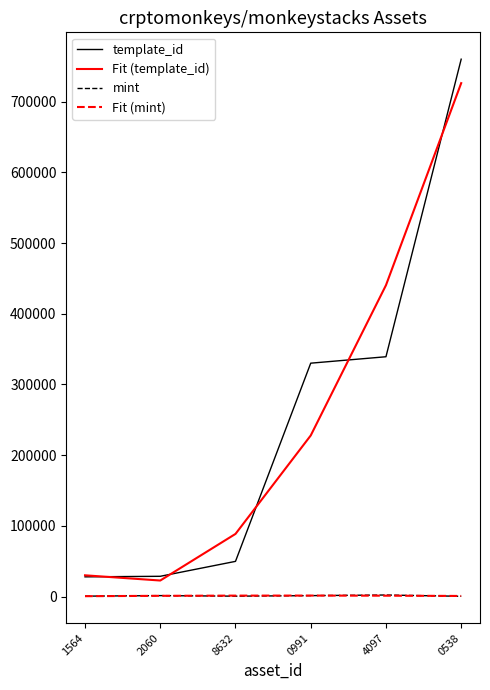

What is the highest value of the template_id series?

760016.0